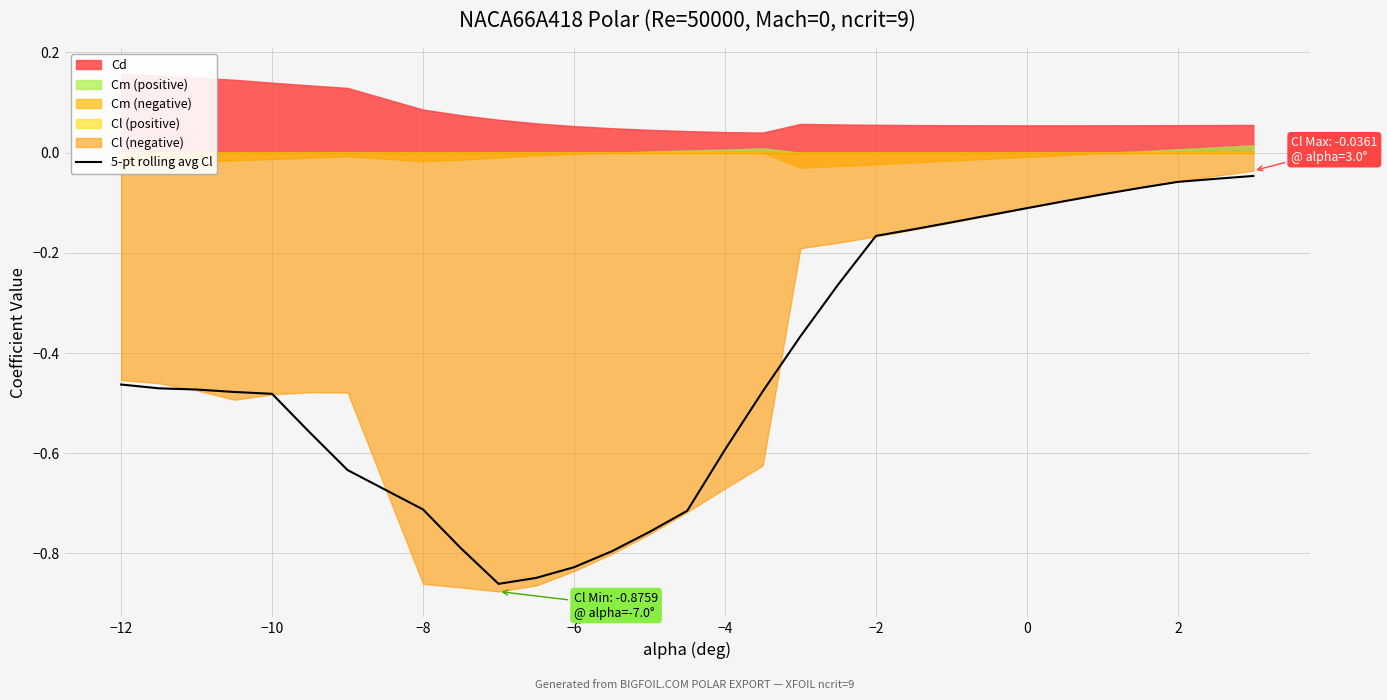

True or false: 5-pt rolling avg Cl has a value of -0.1 at 0.

True